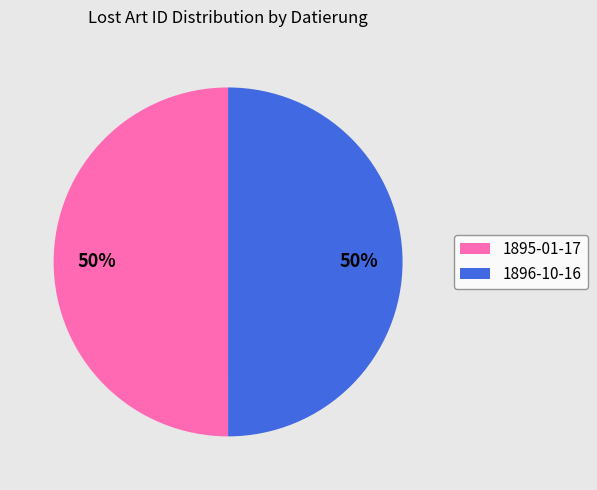

What is the ratio of the value at 1896-10-16 to the value at 1895-01-17?

1.0